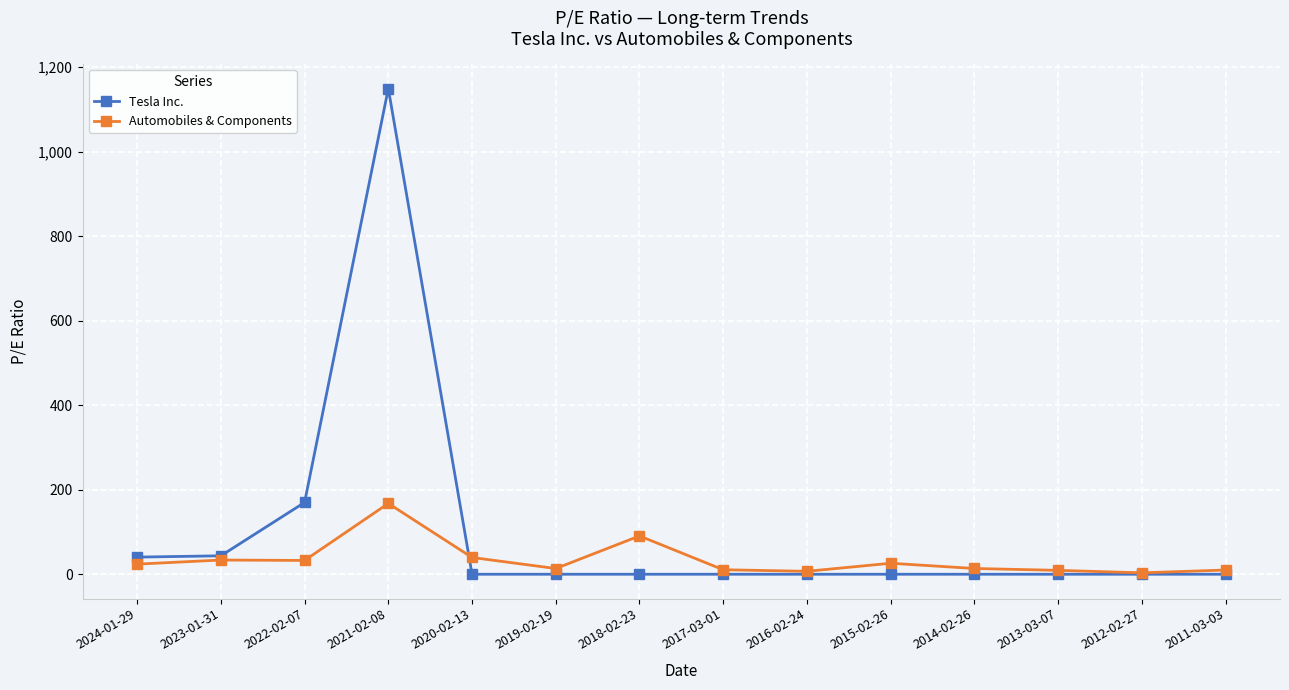

Which series has the largest range (max minus min)?

Tesla Inc.